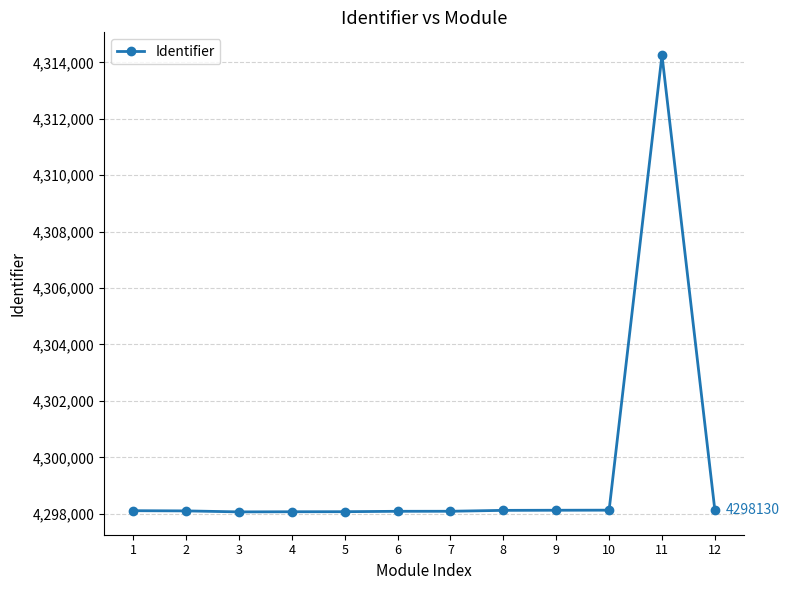

True or false: the data has more than 0 interior local peaks.

True